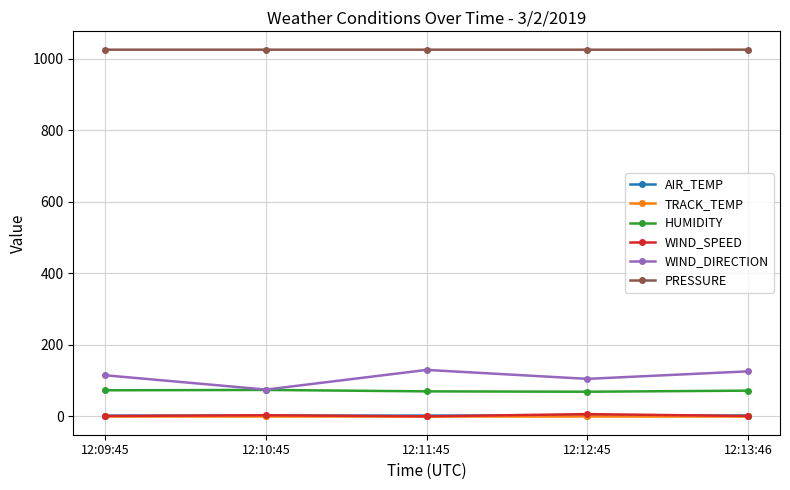

Is the value of WIND_SPEED at 12:13:46 greater than the value of HUMIDITY at 12:09:45?

No